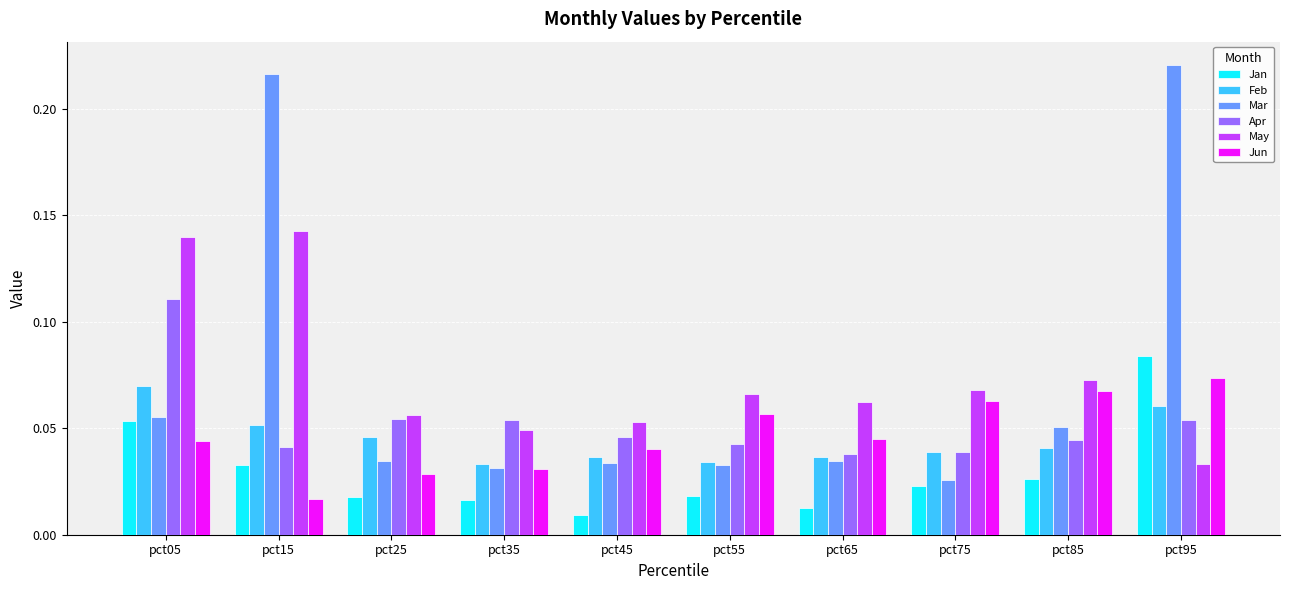

The value of Feb at pct55 is 0.1. True or false?

False